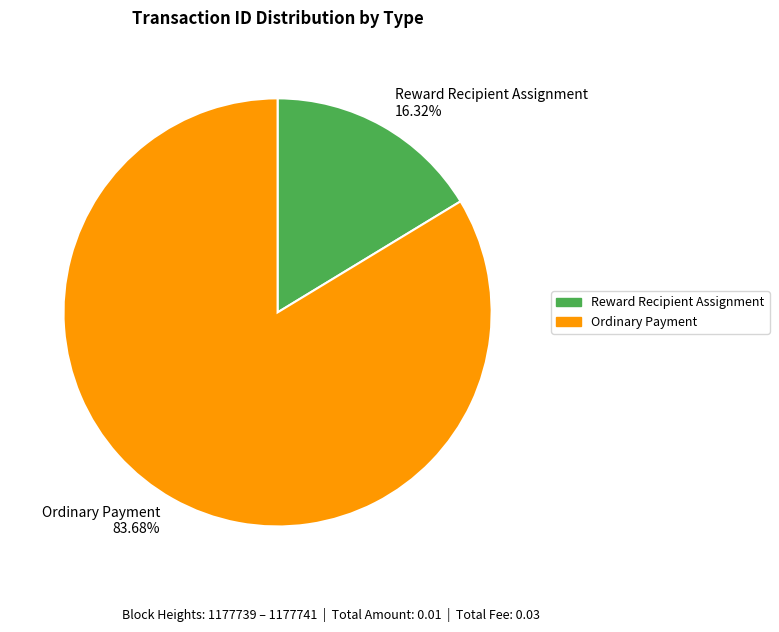

What is the smallest slice in the pie chart?

Reward Recipient Assignment 16.32%